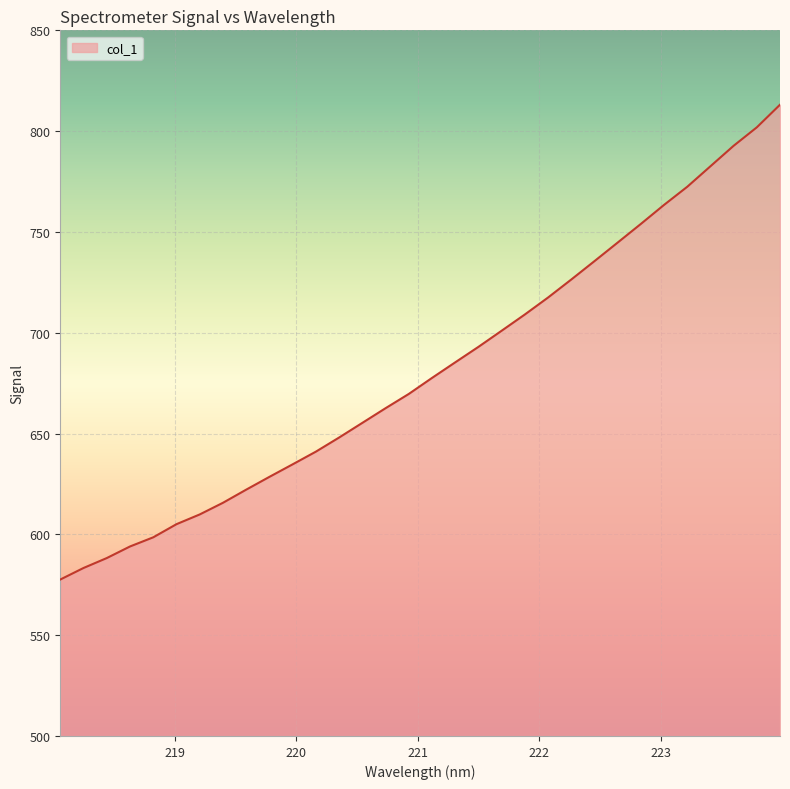

True or false: the data has more than 0 interior local peaks.

False